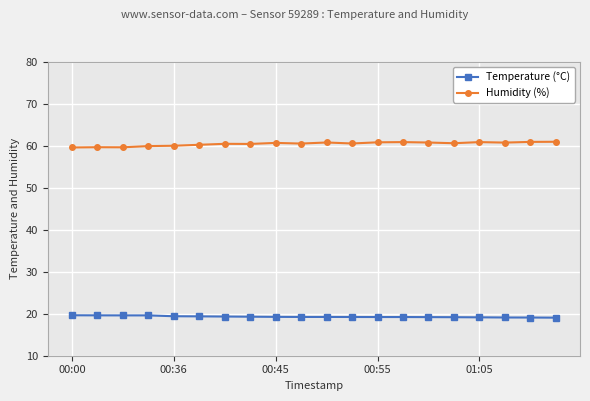

What is the value of the Temperature (°C) point at the 9th from the left?

19.3